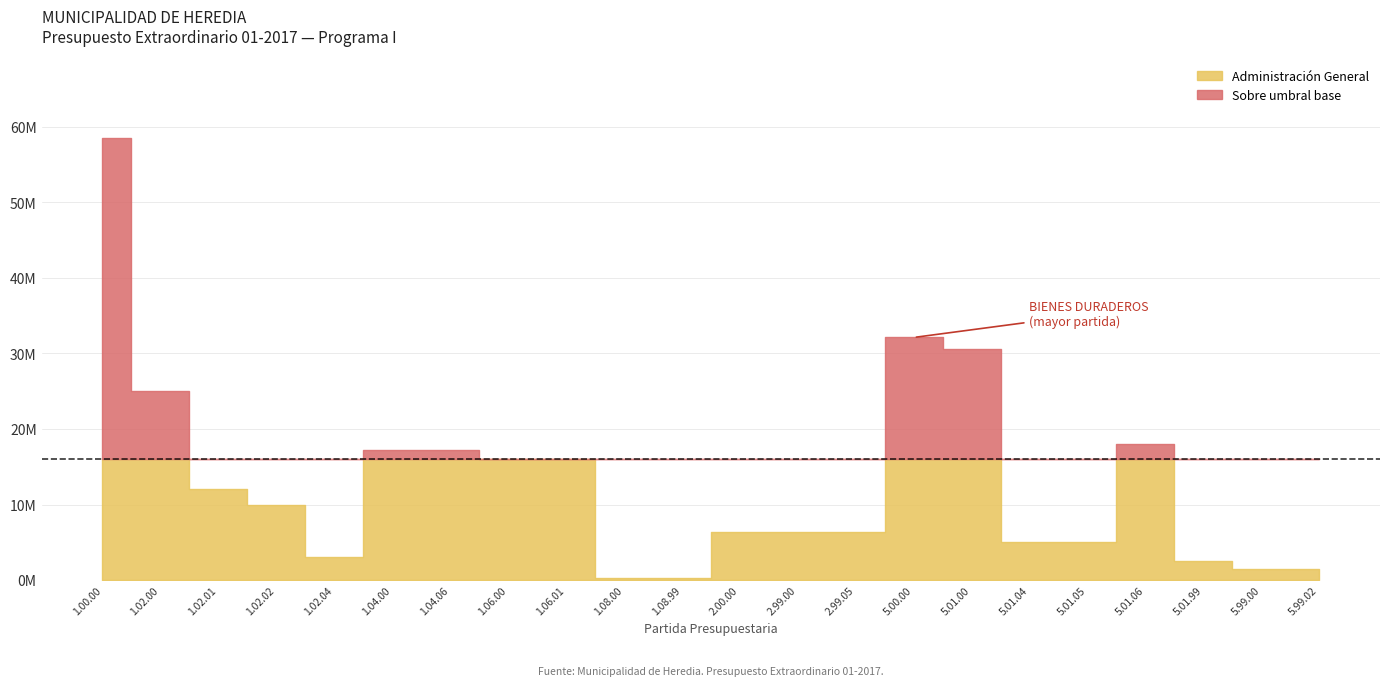

The chart shows a value of 2500000 at 5.01.99. True or false?

True